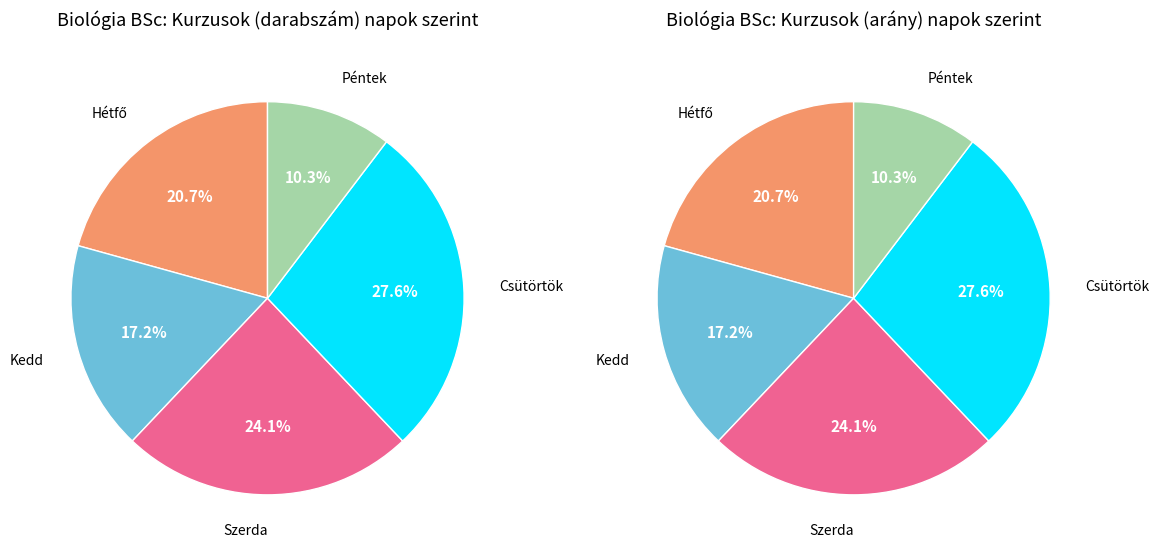

What percentage is NOT represented by Péntek?

89.7%